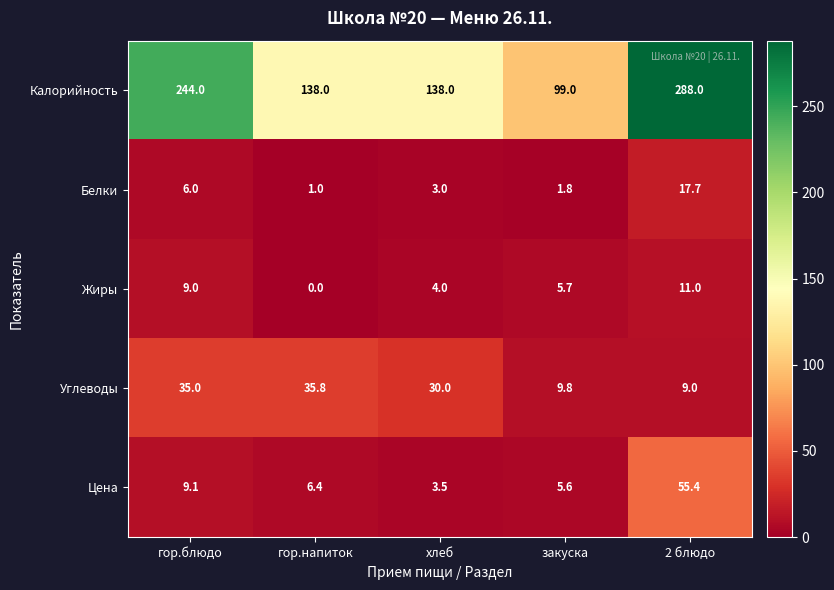

Where does the Белки series first go above 3?

гор.блюдо